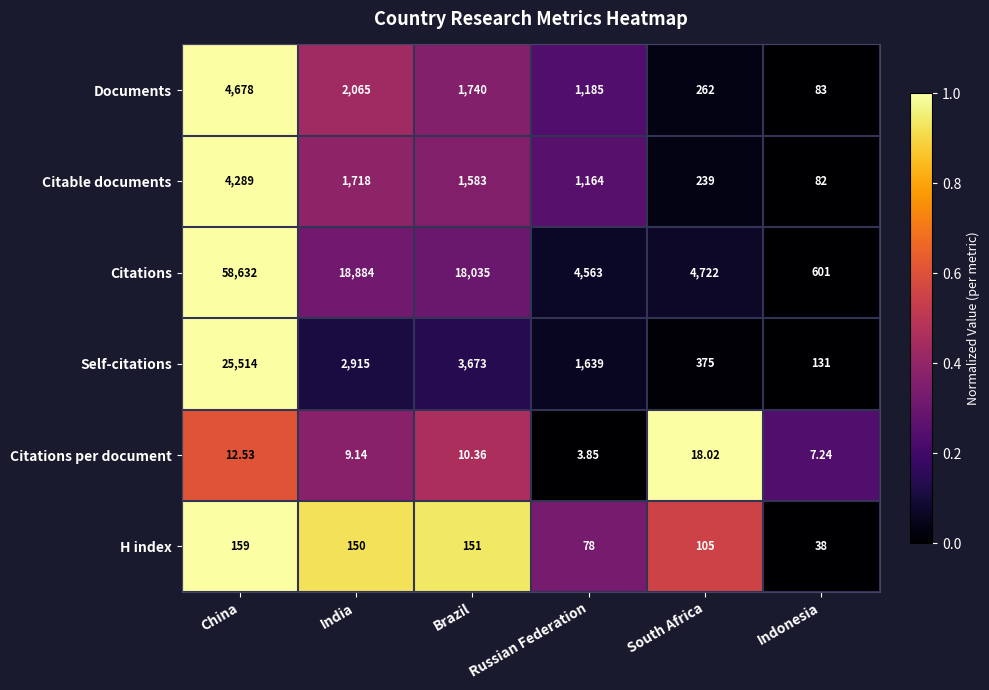

What is the difference between the highest and lowest values at Brazil?

18024.6